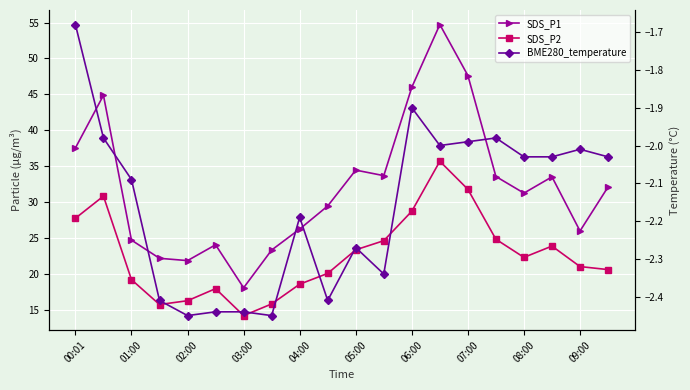

Which series has the largest total across all categories?

SDS_P1